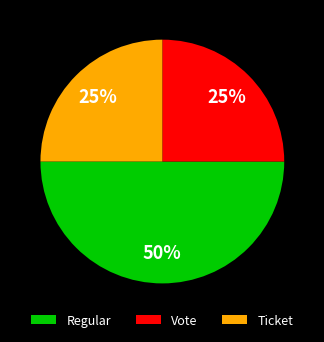

True or false: Regular accounts for 42% of the total.

False